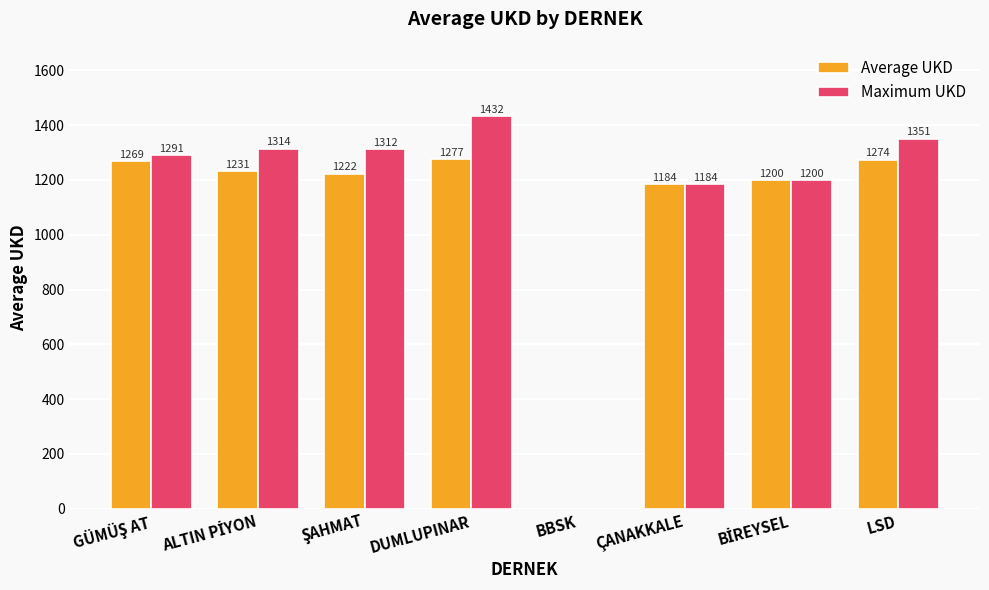

Where is Maximum UKD nearest to the value 716?

ÇANAKKALE